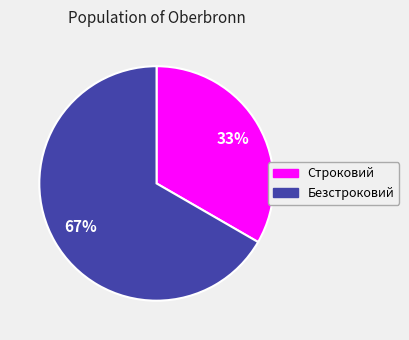

How many slices are in this pie chart?

2